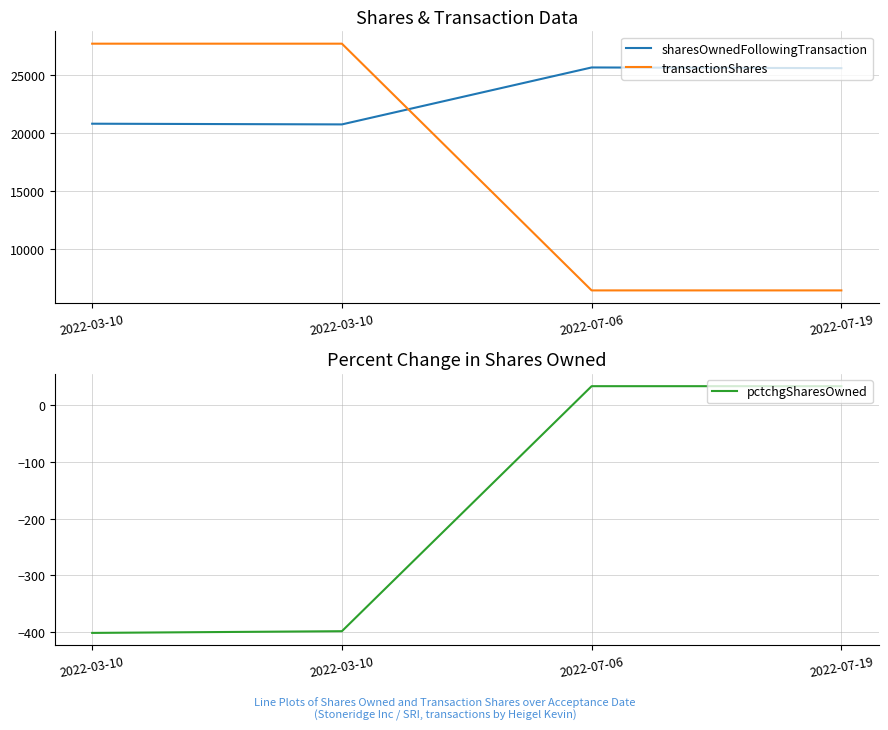

What is the lowest value of the sharesOwnedFollowingTransaction series?

20711